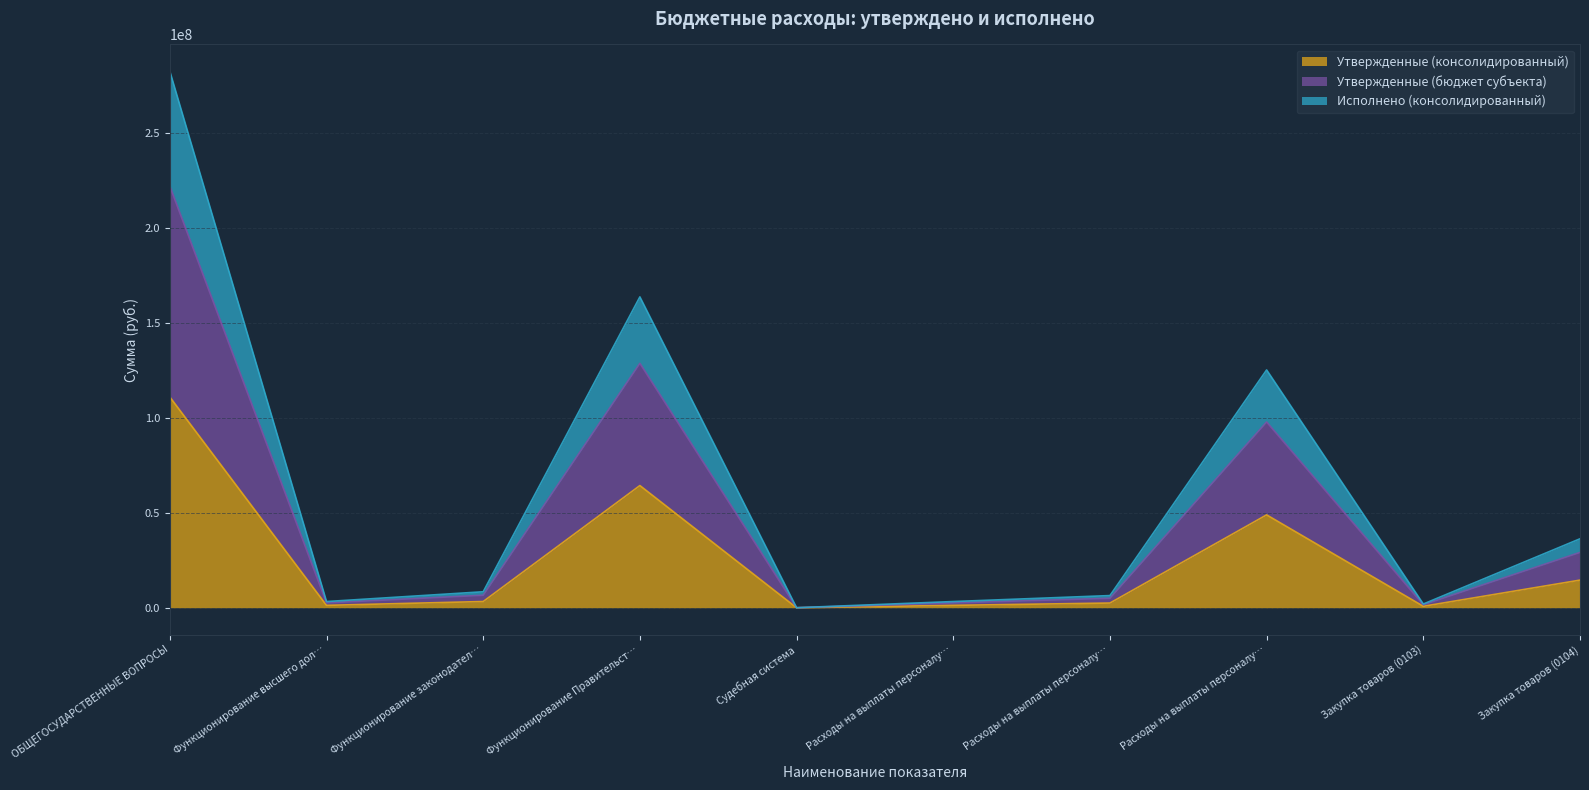

At how many categories does at least one series exceed 269743399?

1